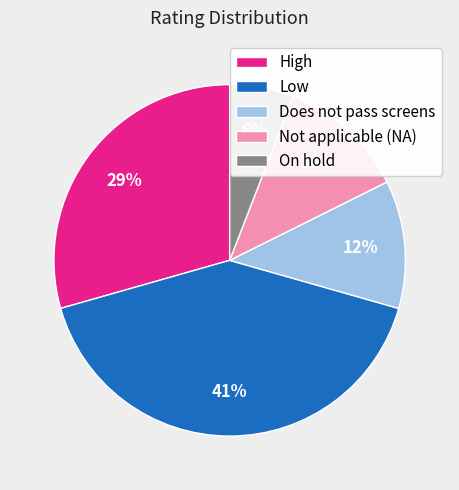

Is there a majority slice in this chart?

No